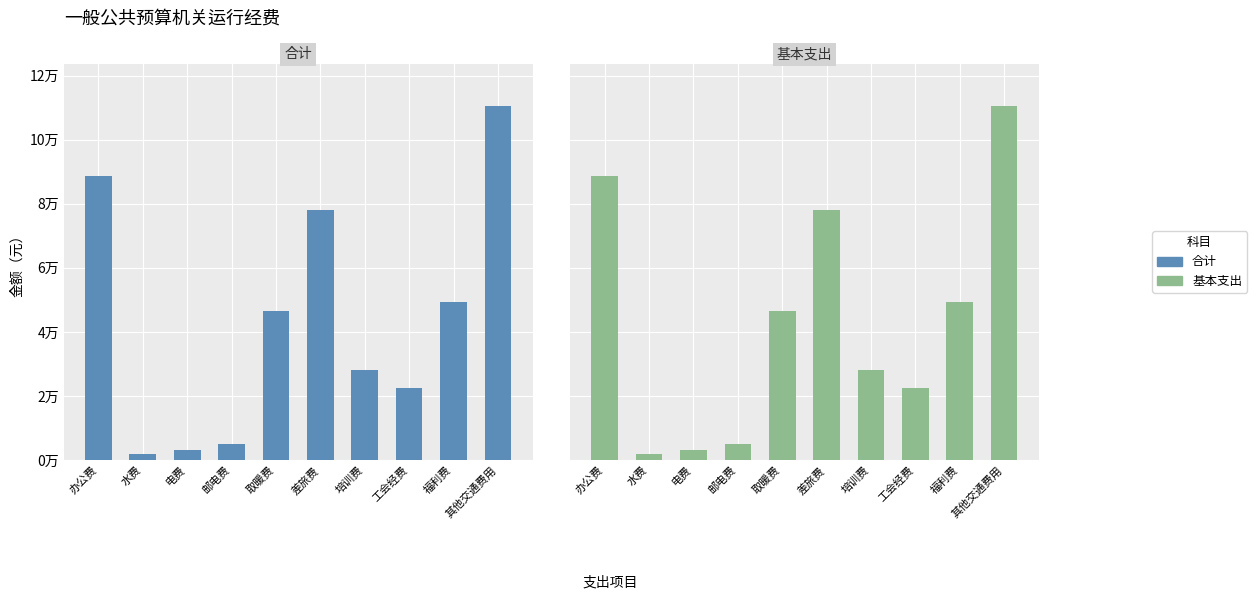

What is the value of the 基本支出 bar at the 3rd from the left?

3000.0